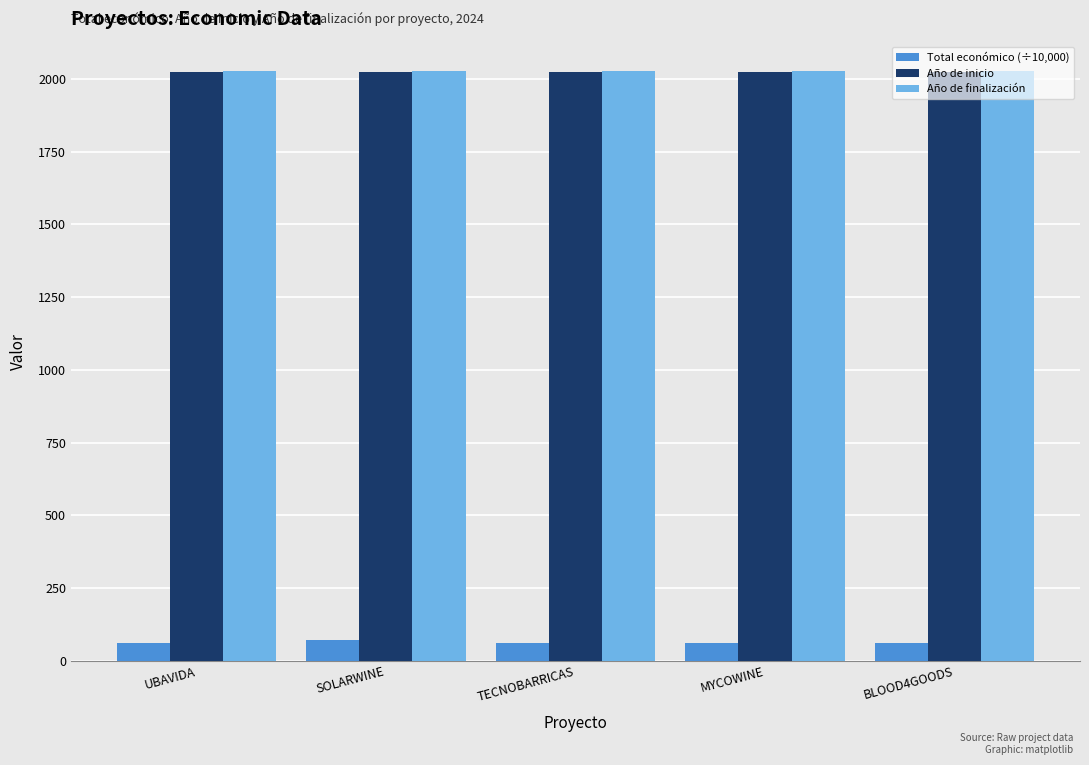

What is the difference between the second highest and second lowest values in the Total económico (÷10,000) series?

0.7